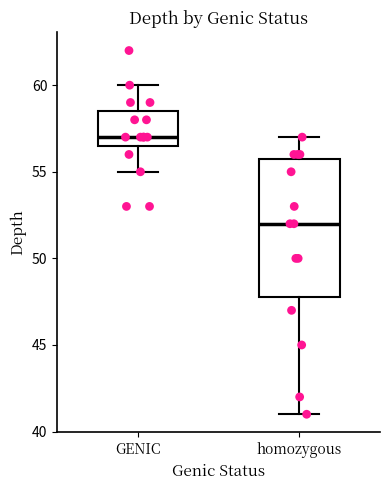

Comparing the boxes themselves (not the whiskers), which one is the tallest?

homozygous